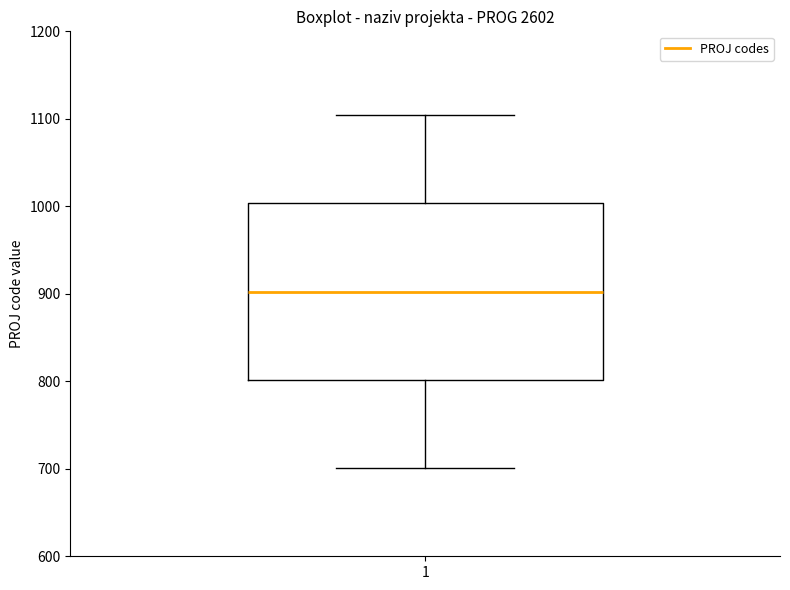

Read this box plot against the y-axis: the position of the median line, the range covered by the box, and the ends of both whiskers. The values are not printed on the chart, so give them approximately, as read against the axis.

median 900, box 800 to 1000, whiskers 700 to 1100